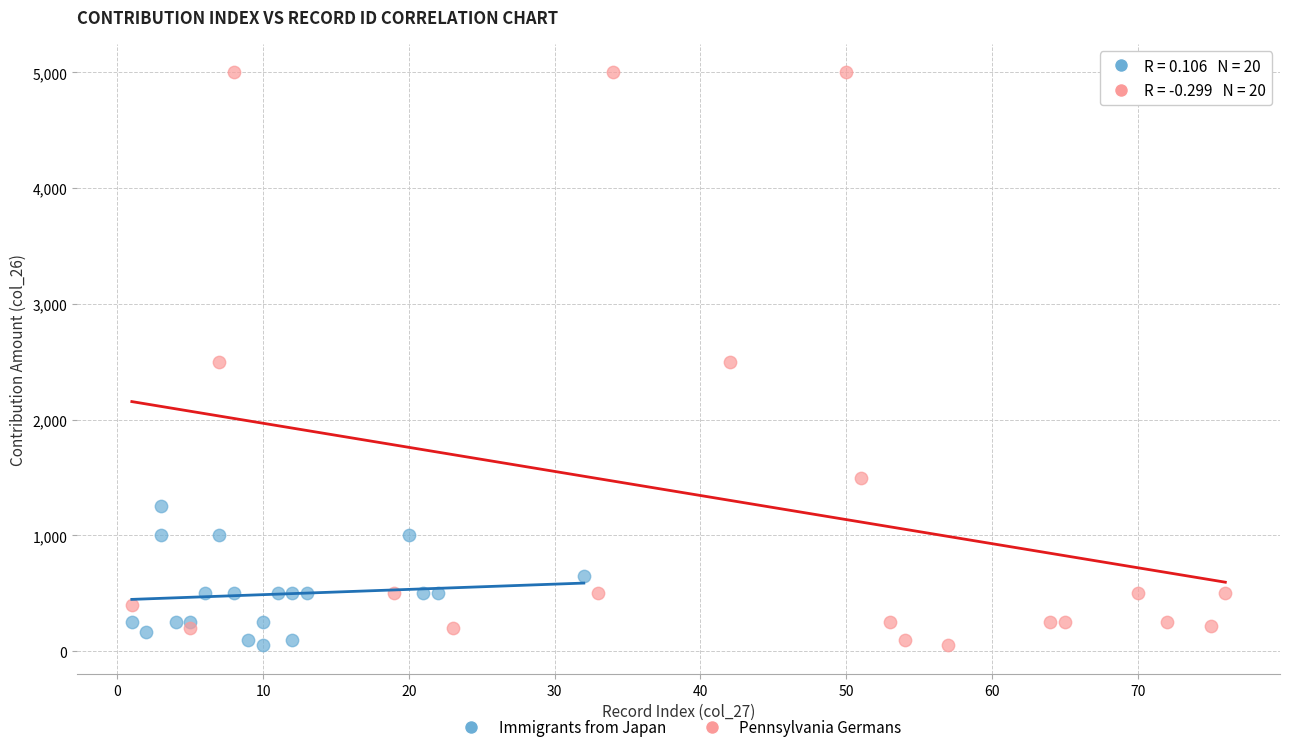

Which series contains the highest Y value?

Pennsylvania Germans